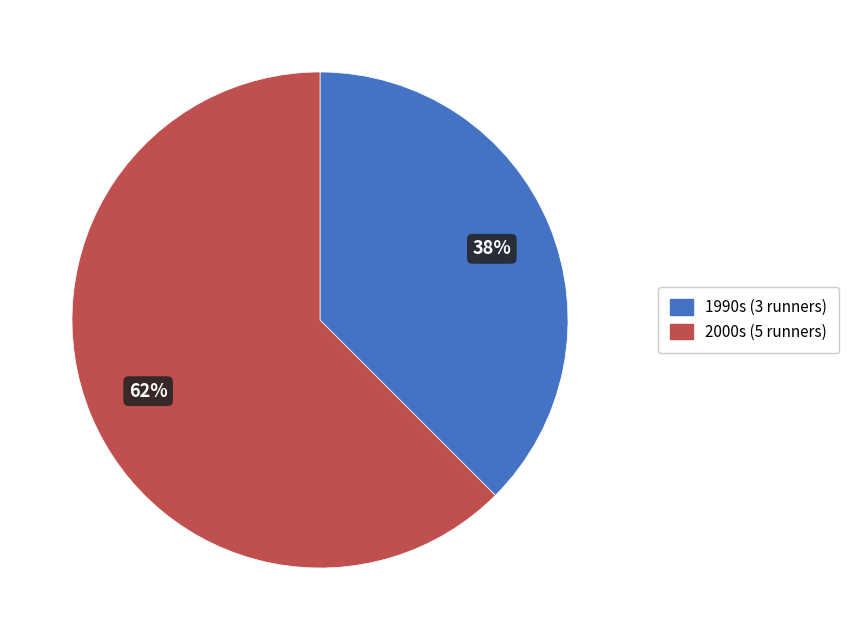

Do 2000s (5 runners) and 1990s (3 runners) together represent more than half of the pie?

Yes